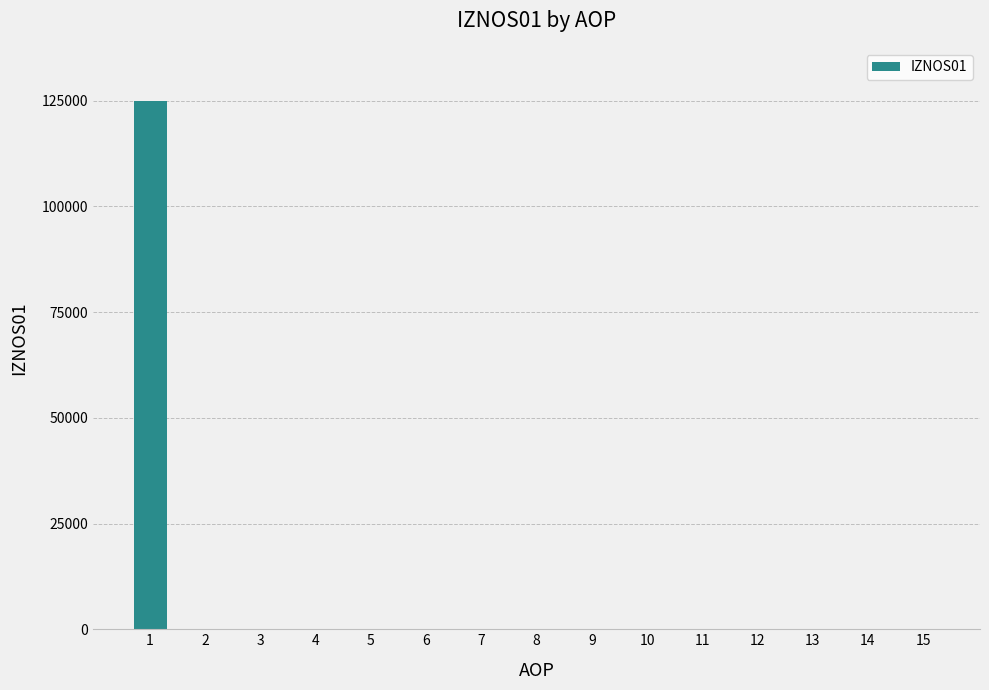

The value at 11 is -76382. True or false?

False